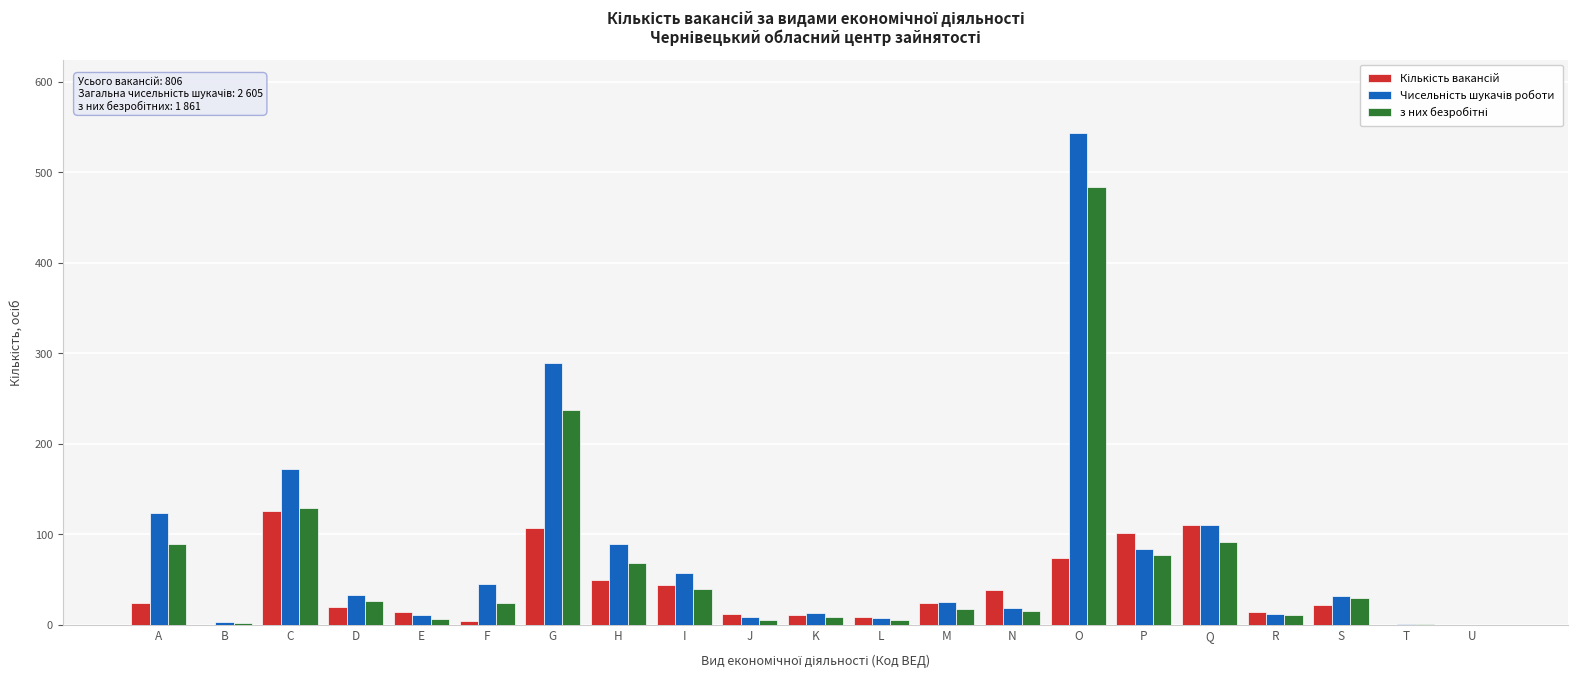

What is the greatest value displayed?

543